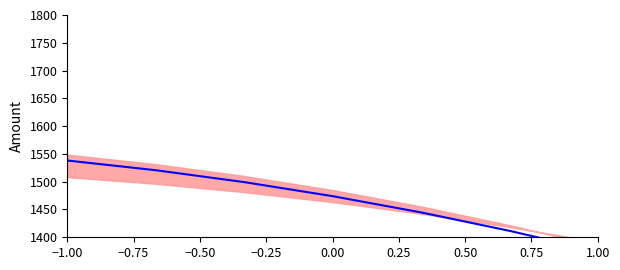

What is the ratio of the value at 0.25 to the value at −0.25?

1.0